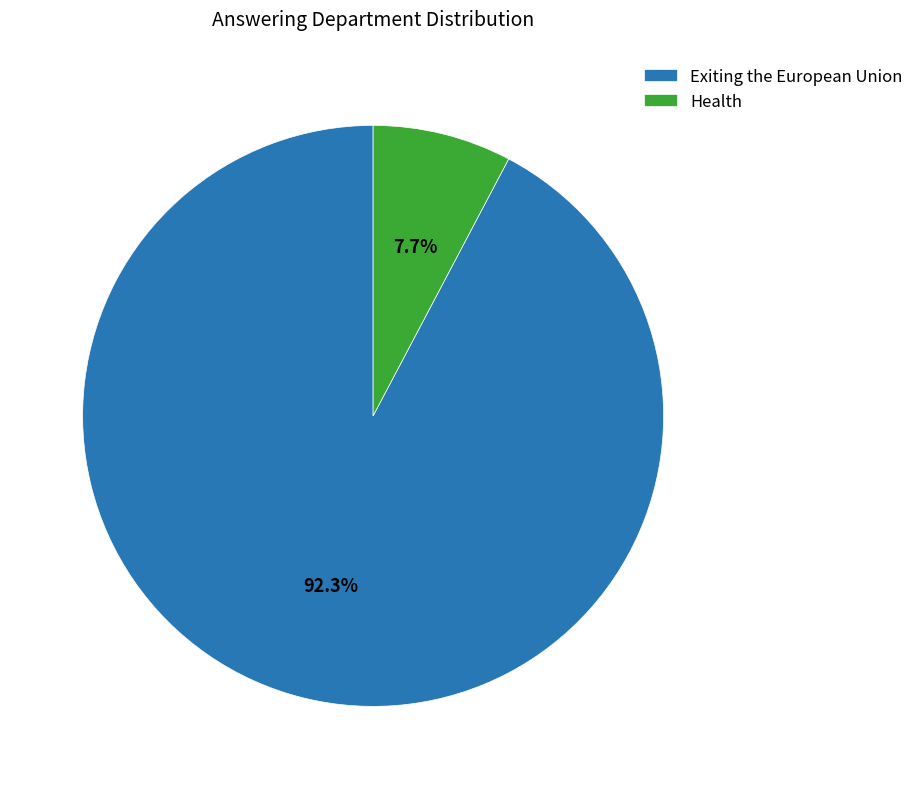

What is the ratio of the value at Health to the value at Exiting the European Union?

0.1